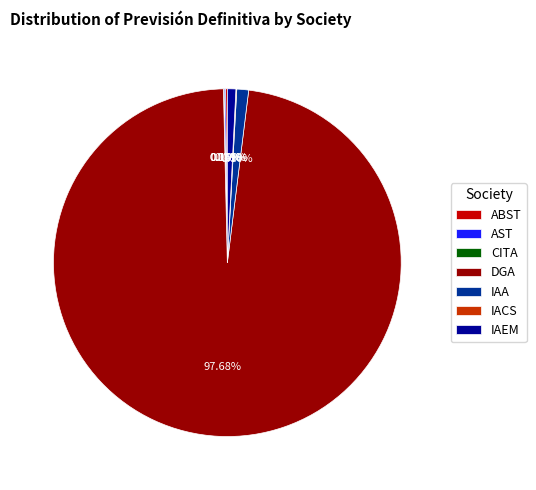

What is the majority slice?

DGA